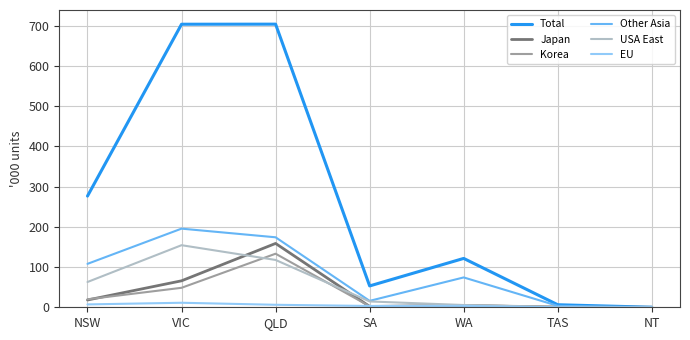

What is the difference between the USA East values at WA and SA?

8.9